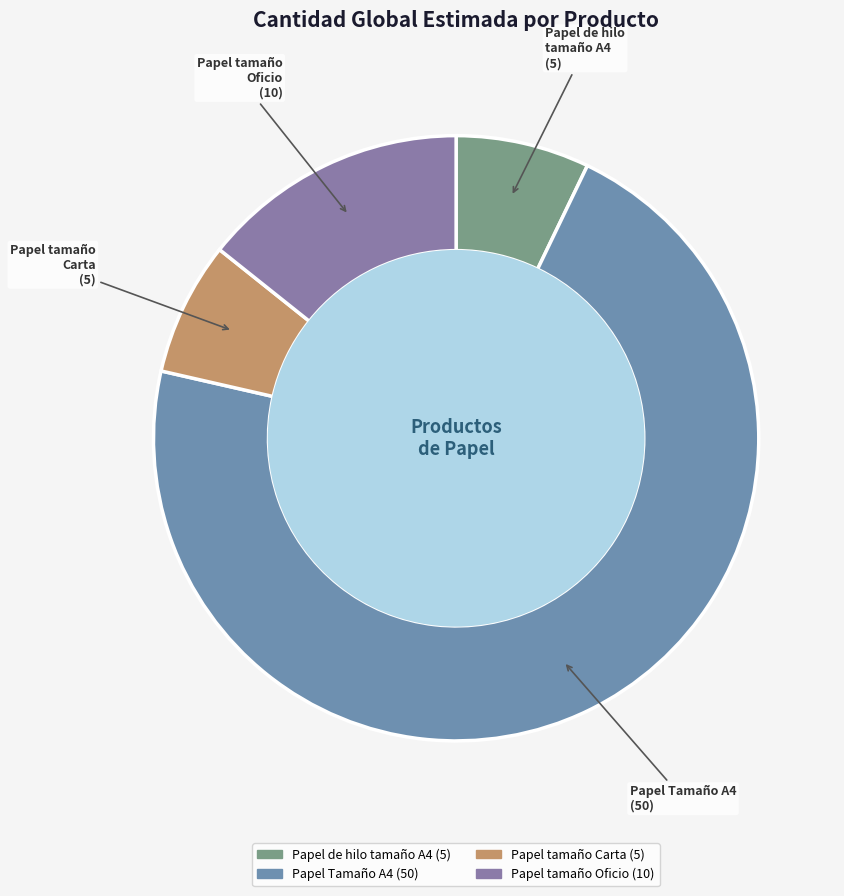

What is the majority slice?

Papel Tamaño A4